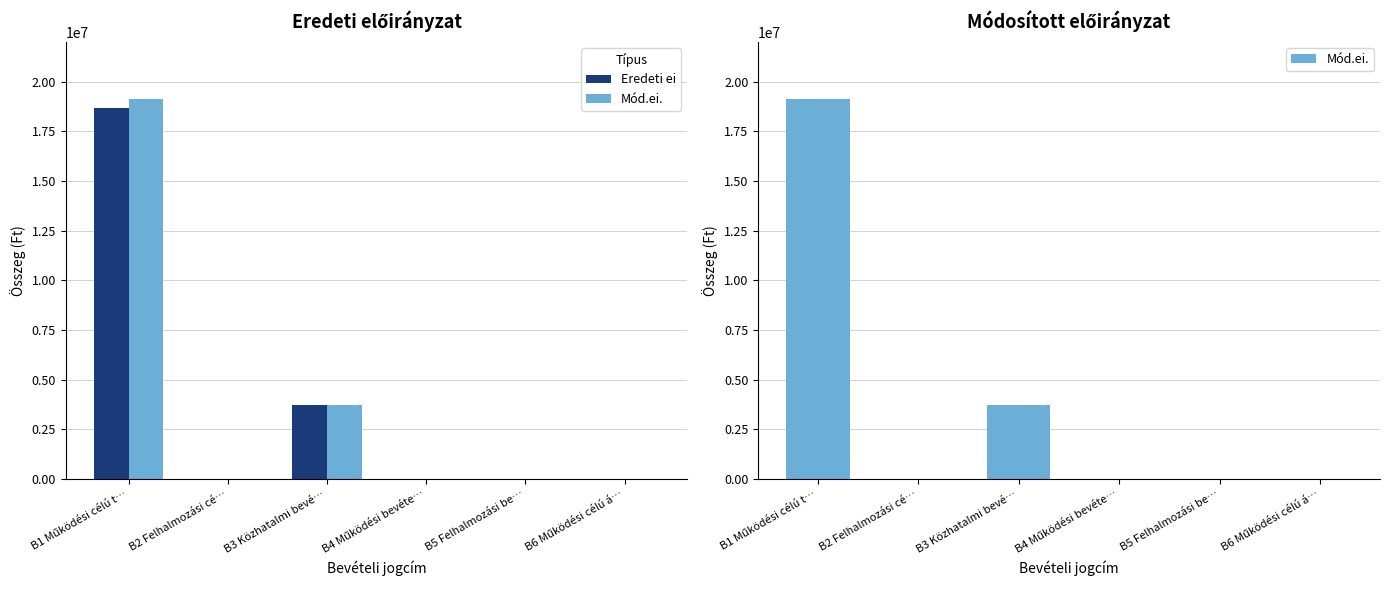

At which category is the sum across all series the highest?

B1 Működési célú t…